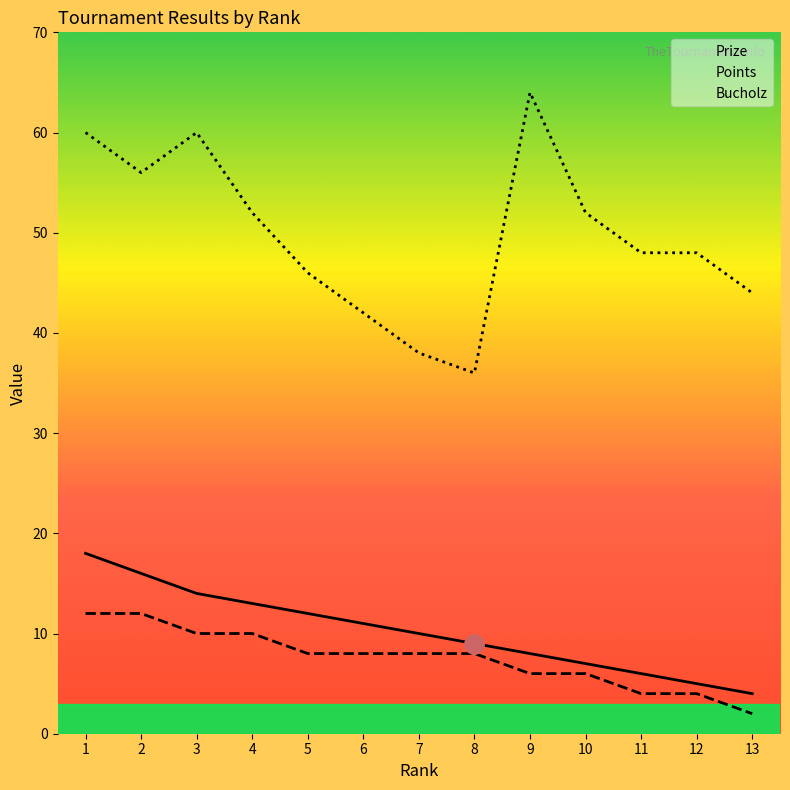

Is it true that Prize equals 16 at 6?

False